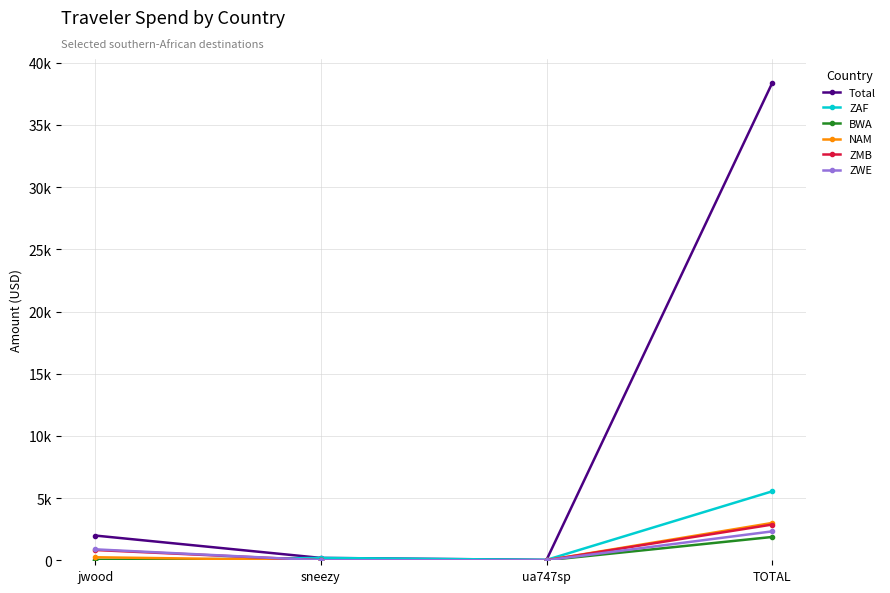

True or false: ZWE has more than 2 points higher than both neighbors.

False